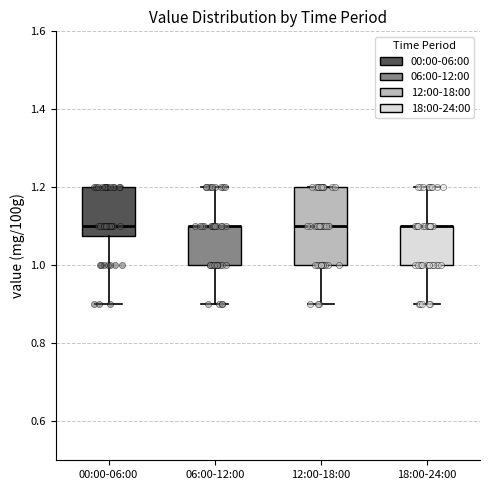

Reading left to right, read every box against the y-axis: the position of its median line, the range the box covers, and the ends of its whiskers. The values are not printed on the chart, so give them approximately, as read against the axis.

00:00-06:00: median 1.10, box 1.08 to 1.20, whiskers 0.90 to 1.20
06:00-12:00: median 1.10 (drawn on the box's upper edge), box 1.00 to 1.10, whiskers 0.90 to 1.20
12:00-18:00: median 1.10, box 1.00 to 1.20, whiskers 0.90 to 1.20
18:00-24:00: median 1.10 (drawn on the box's upper edge), box 1.00 to 1.10, whiskers 0.90 to 1.20